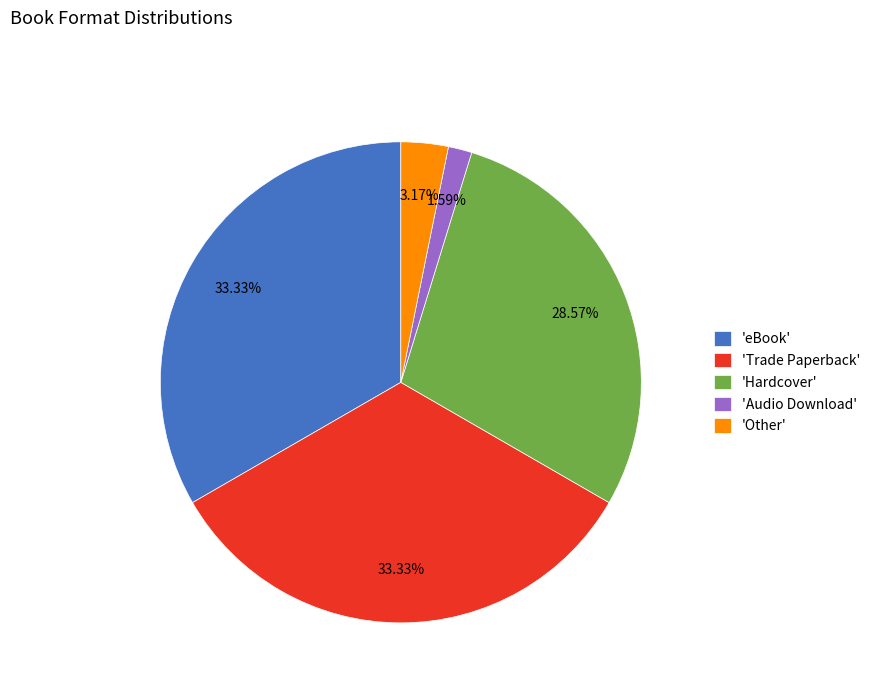

Which category has the smallest portion of the pie?

'Audio Download'